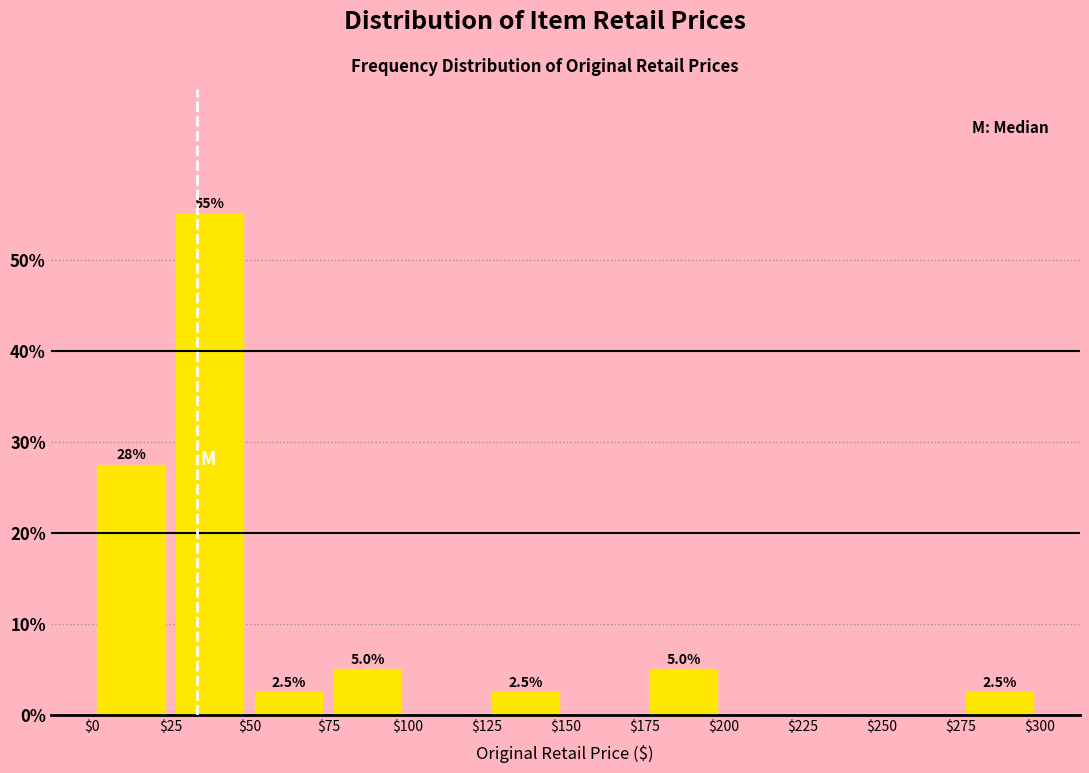

Which range on the x-axis has the tallest bar?

$25 to $50